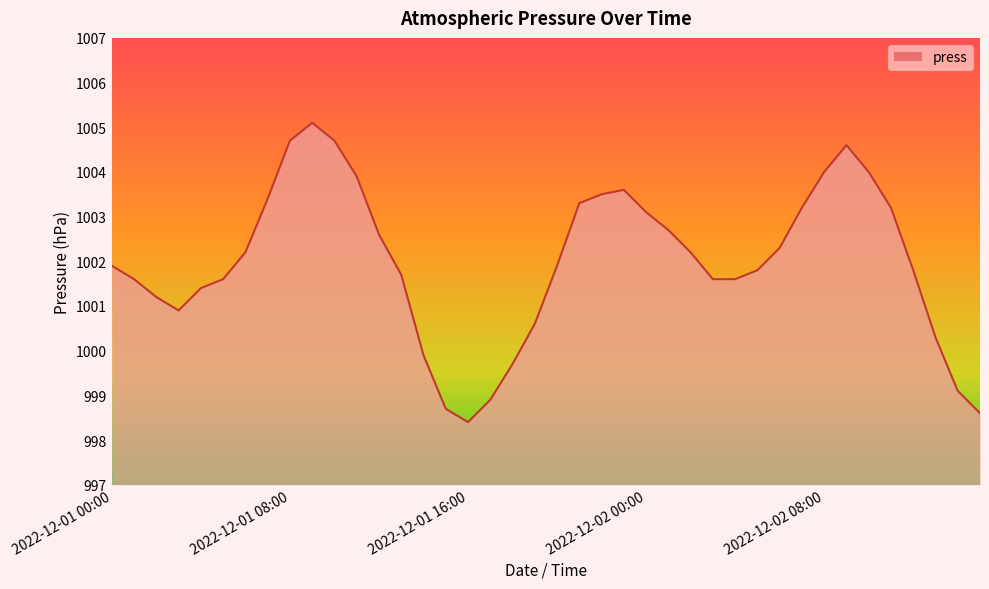

What position from the right is 2022-12-02 08:00?

8